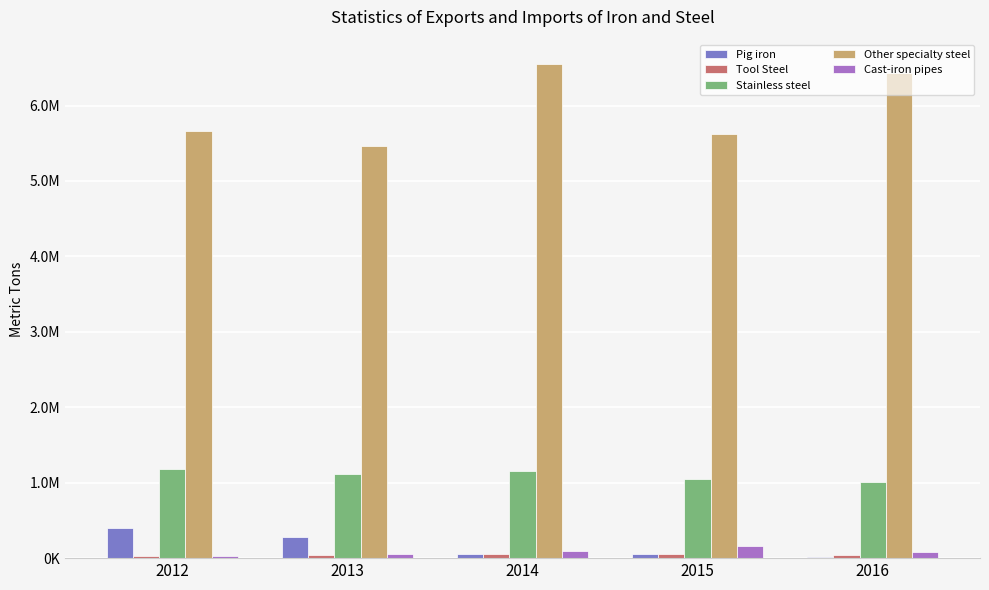

Is the value of Cast-iron pipes at 2013 greater than the value of Stainless steel at 2013?

No